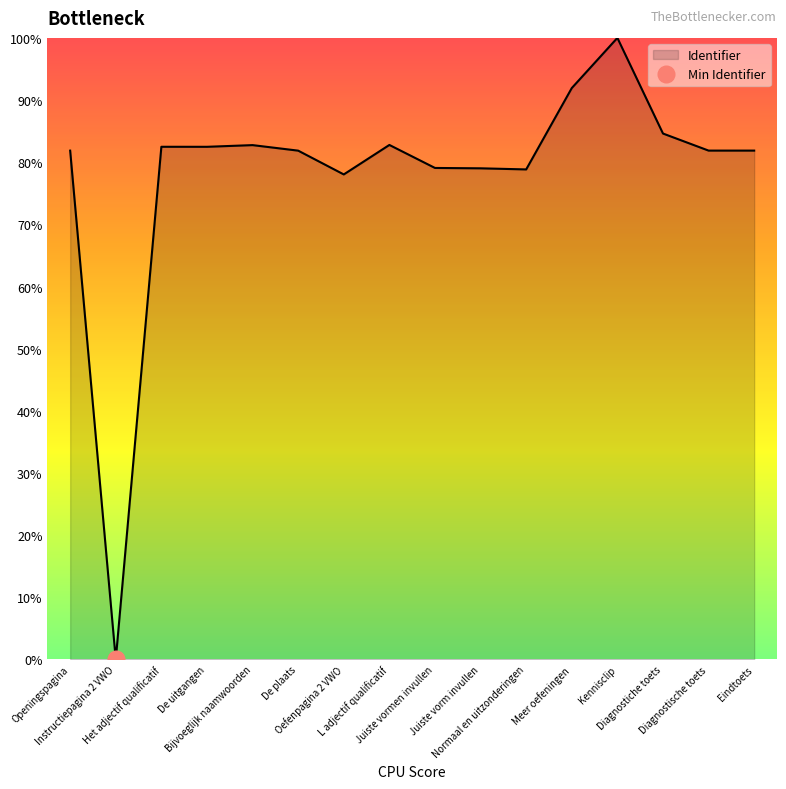

Reading left to right, what are all the values shown in this chart?

Openingspagina=81.9	Instructiepagina 2 VWO=0.0	Het adjectif qualificatif=82.5	De uitgangen=82.5	Bijvoeglijk naamwoorden=82.7	De plaats=81.9	Oefenpagina 2 VWO=78.0	L adjectif qualificatif=82.8	Juiste vormen invullen=79.1	Juiste vorm invullen=79.0	Normaal en uitzonderingen=78.8	Meer oefeningen=91.9	Kennisclip=100.0	Diagnostiche toets=84.6	Diagnostische toets=81.9	Eindtoets=81.9